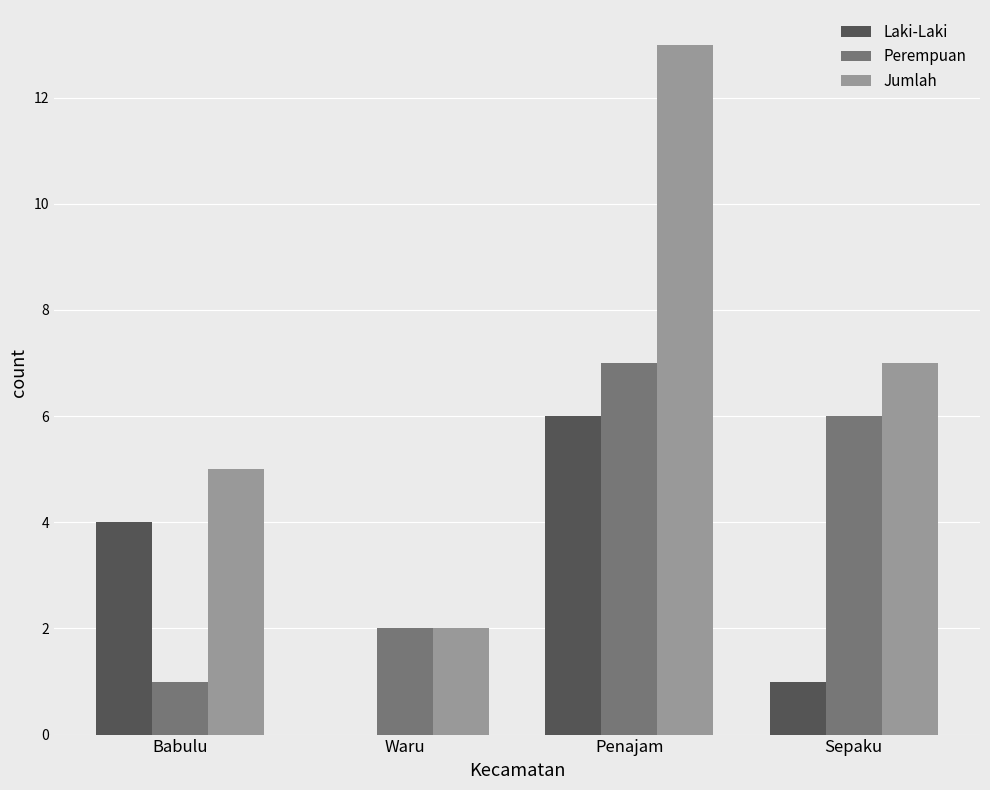

Are the bars grouped side by side (vs. stacked)?

Yes